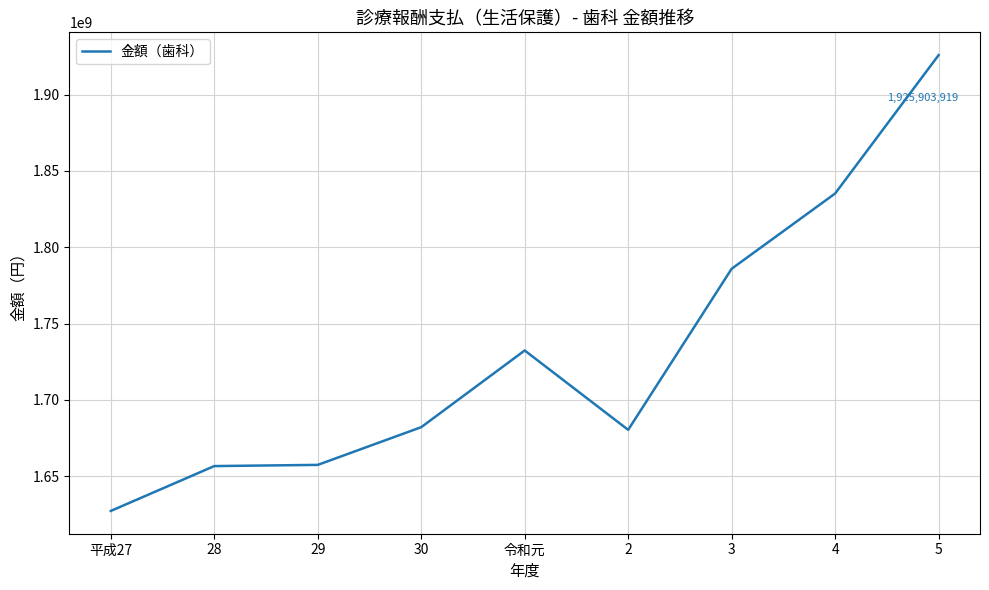

Between 4 and 令和元, which is larger?

4